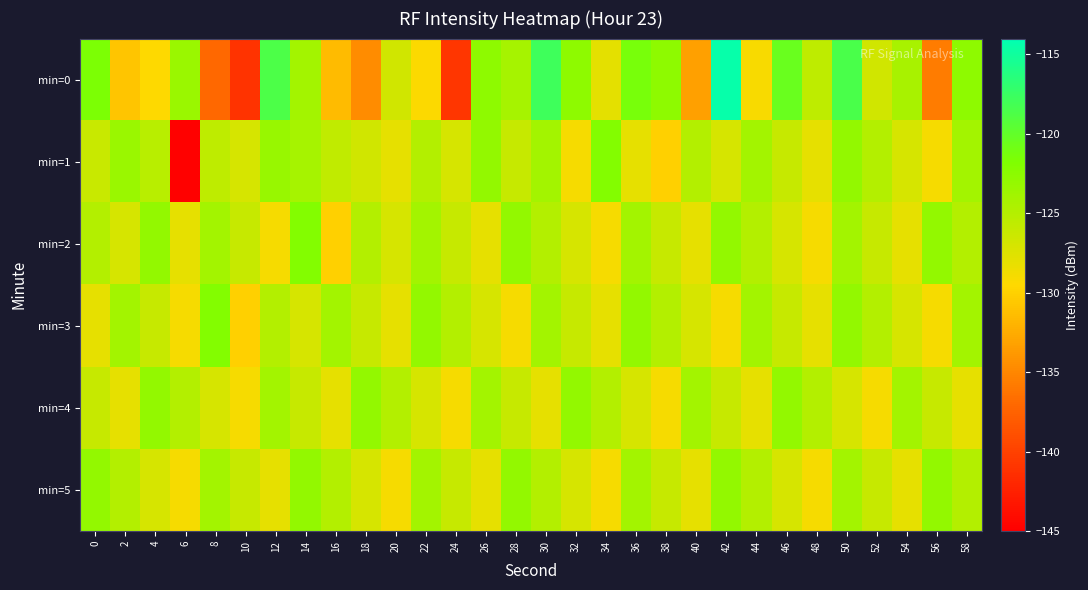

Which series has the largest range (max minus min)?

min=0